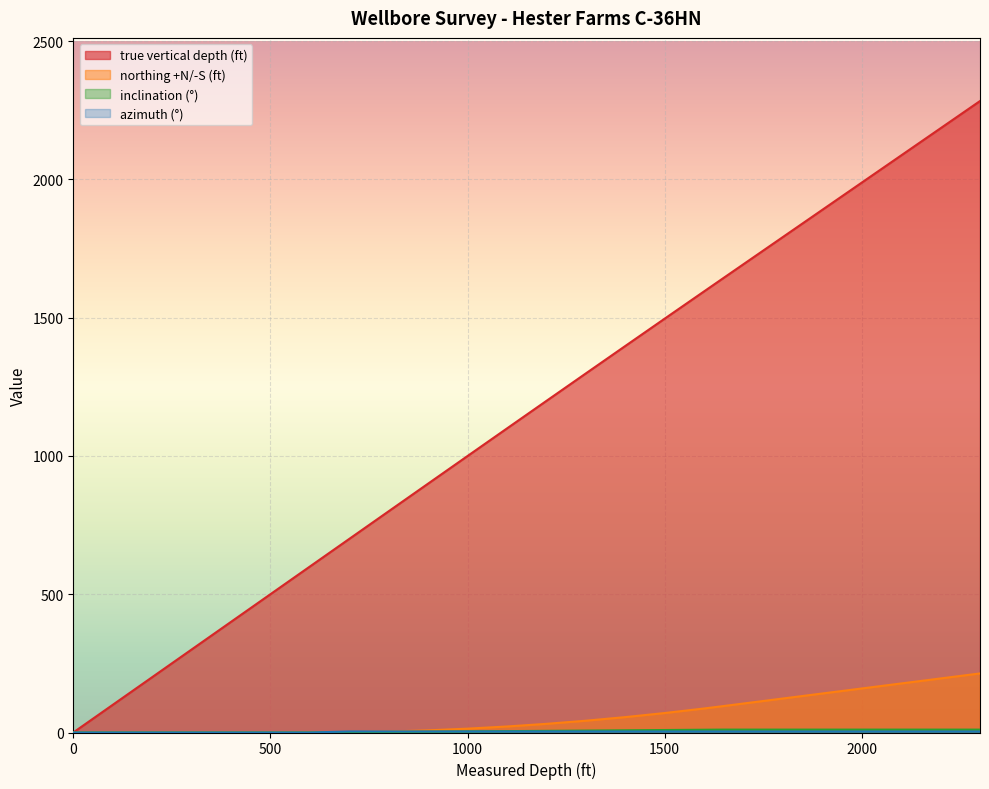

What position from the left is 2200?

19